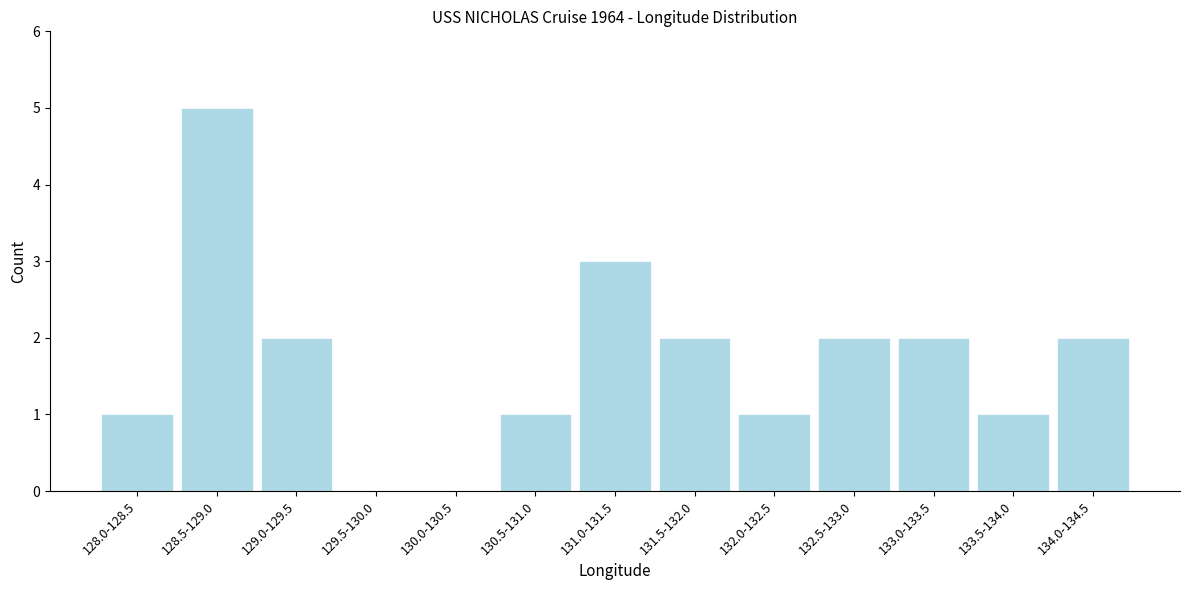

Reading right to left, what are all the values shown in this chart?

134.0-134.5=2	133.5-134.0=1	133.0-133.5=2	132.5-133.0=2	132.0-132.5=1	131.5-132.0=2	131.0-131.5=3	130.5-131.0=1	130.0-130.5=0	129.5-130.0=0	129.0-129.5=2	128.5-129.0=5	128.0-128.5=1